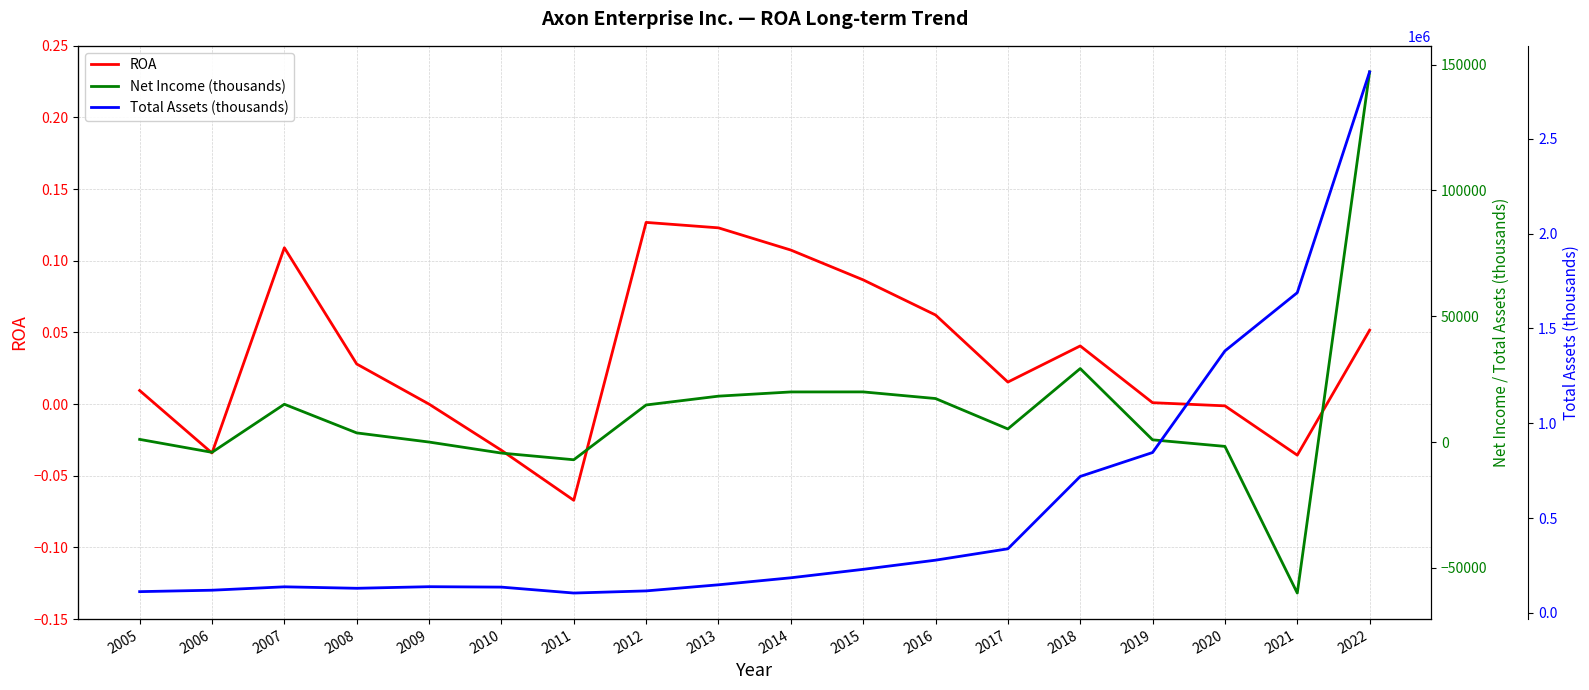

What are all the series names shown in the legend?

ROA, Net Income (thousands), Total Assets (thousands)